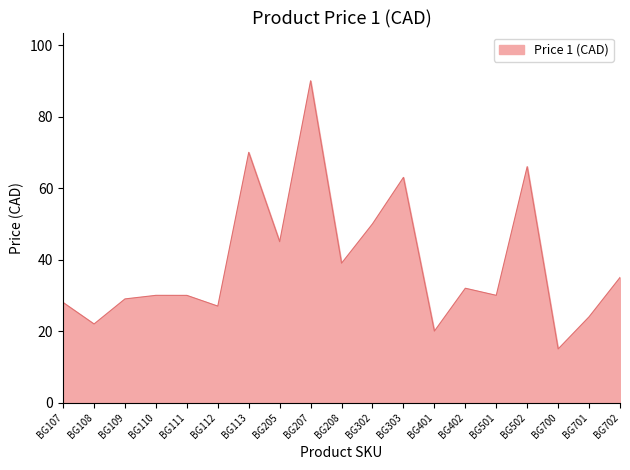

Does the chart display data point markers on the line(s)?

No